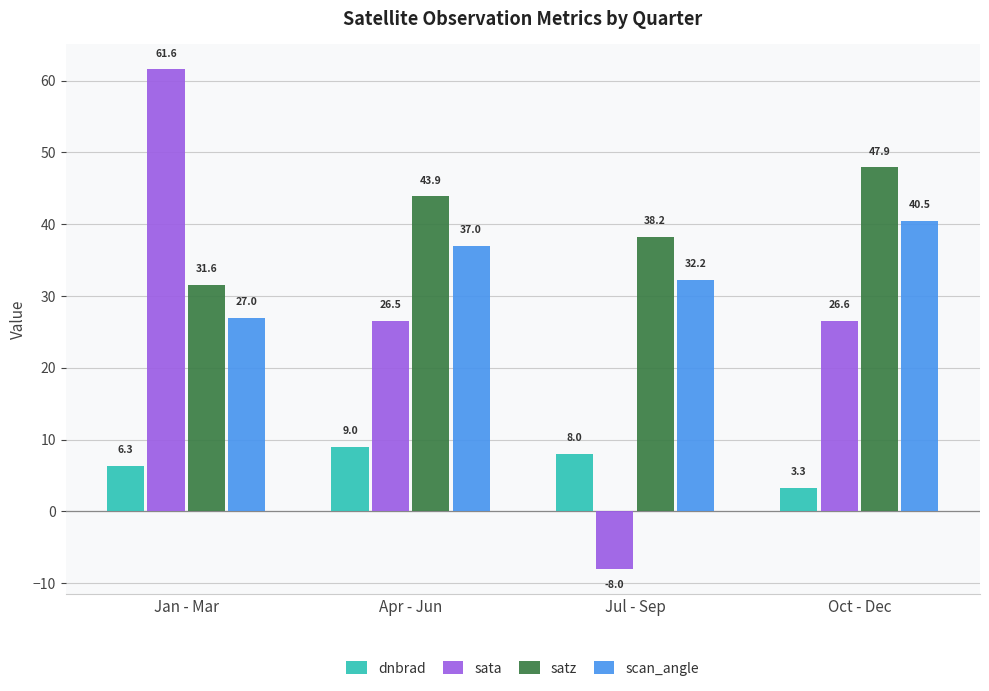

What is the difference between the satz values at Apr - Jun and Jan - Mar?

12.3